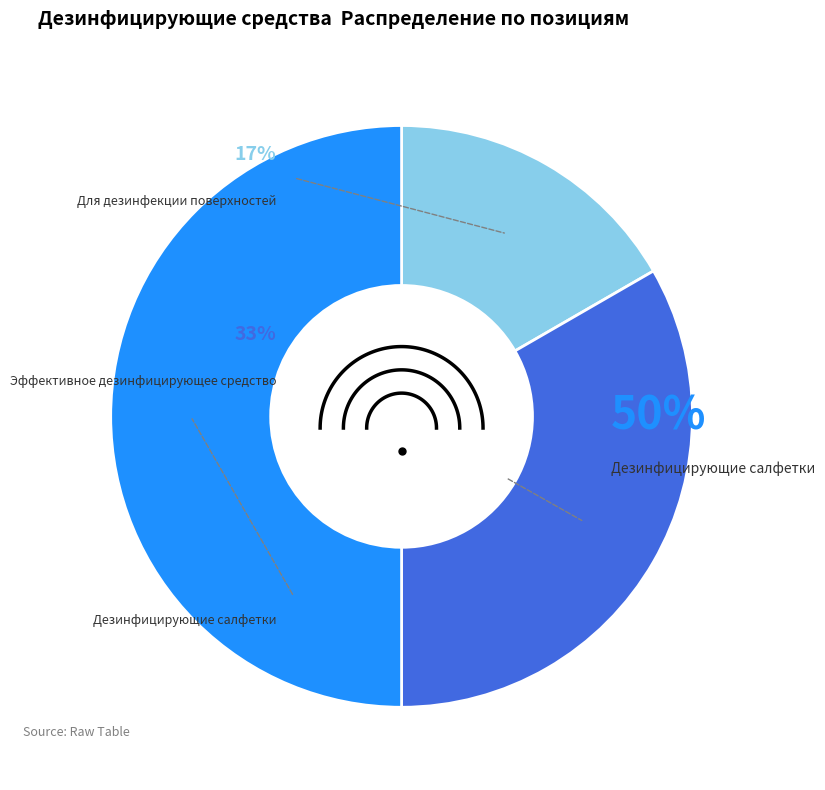

Does Для дезинфекции поверхностей (флакон 1 л.) account for over 50% of the chart?

No